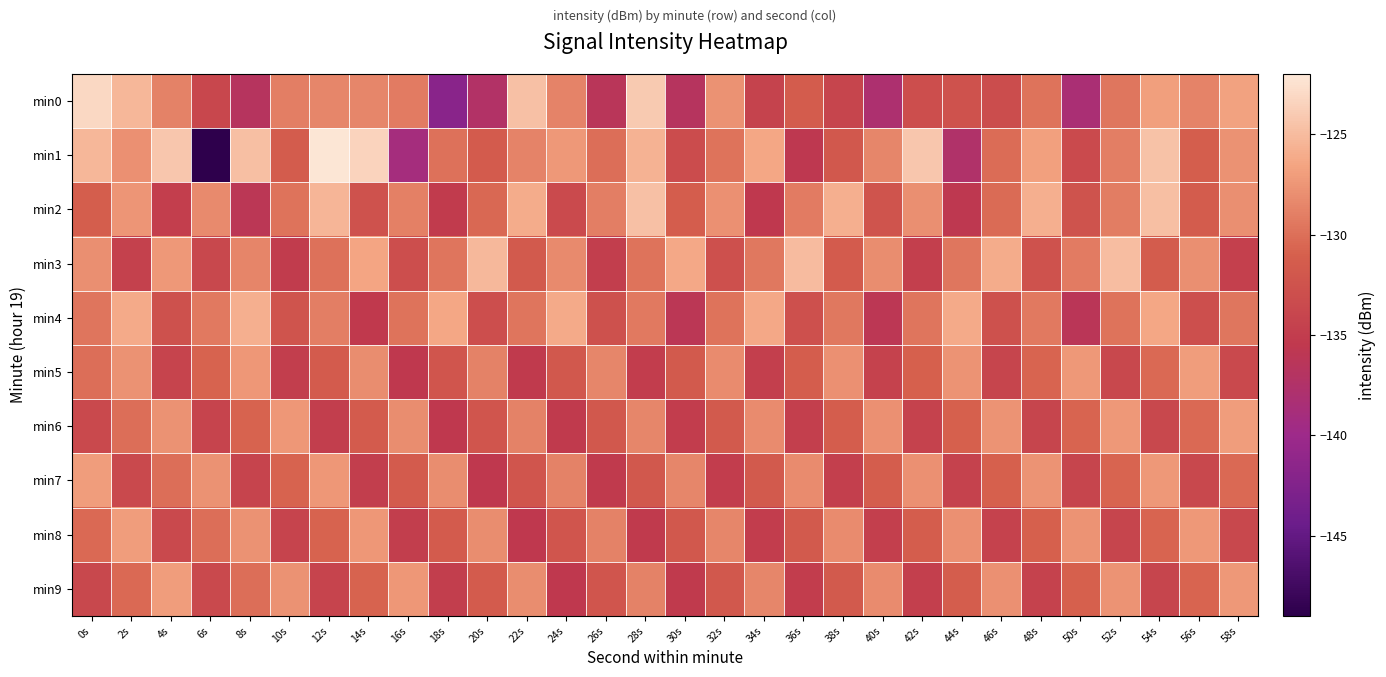

Rank the series at 40s from lowest to highest value.

min0, min4, min8, min5, min2, min7, min1, min9, min3, min6